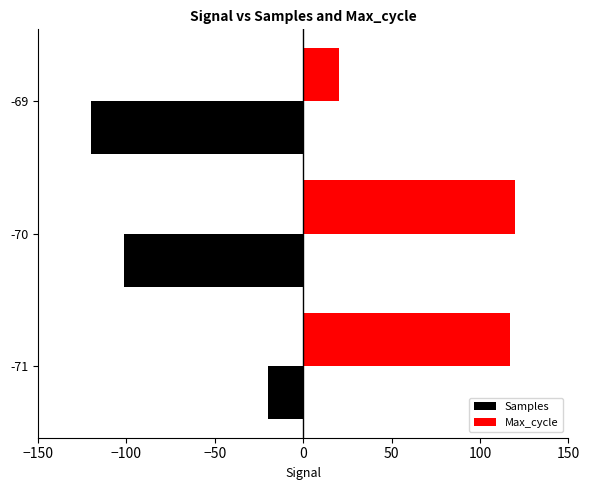

How many data points in Max_cycle are less than 117?

1